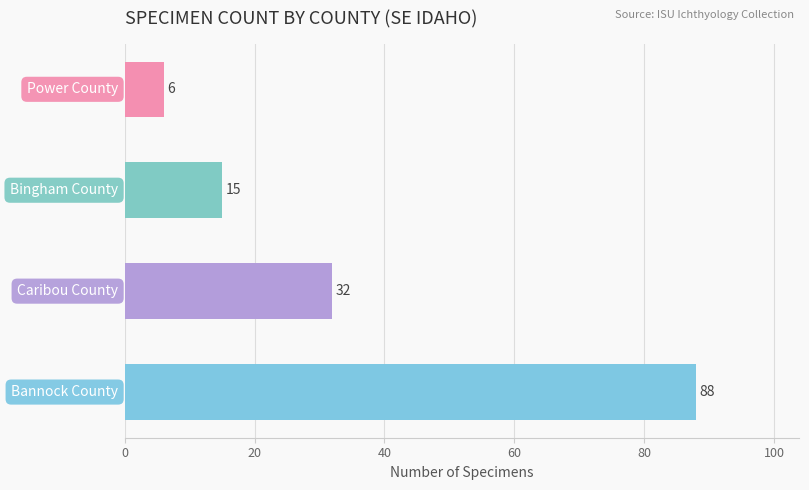

What is the minimum value shown in the chart?

6